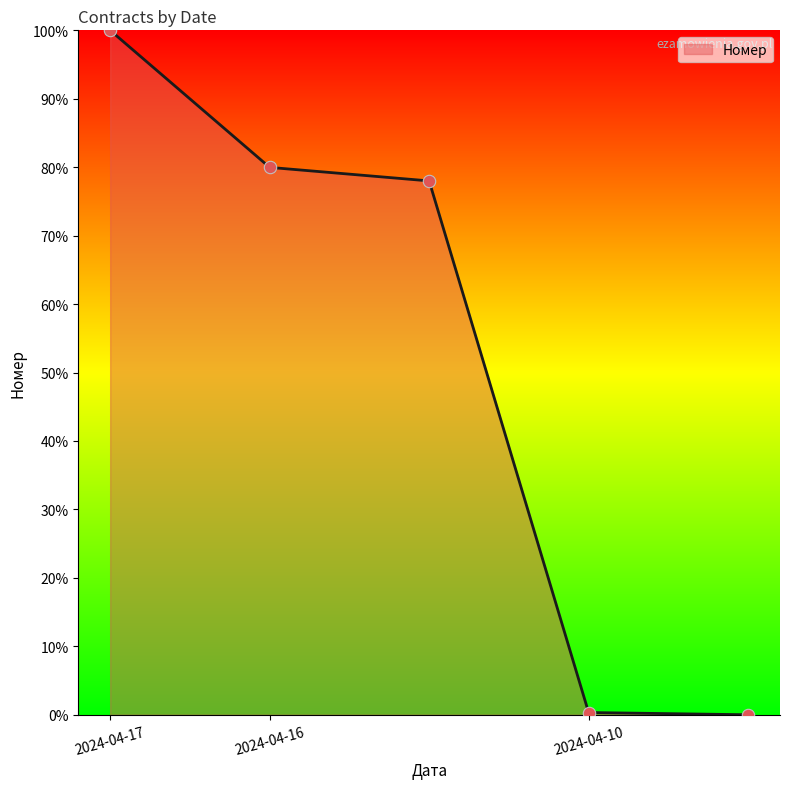

True or false: the data has more than 2 interior local peaks.

False